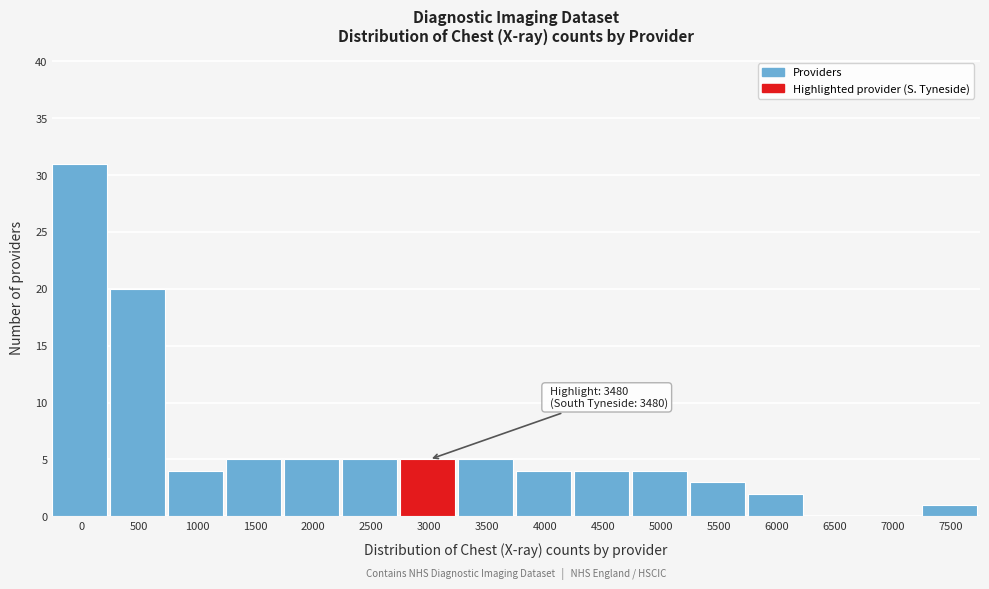

Reading left to right, transcribe all the data shown in this chart.

0=31	500=20	1000=4	1500=5	2000=5	2500=5	3000=5	3500=5	4000=4	4500=4	5000=4	5500=3	6000=2	6500=0	7000=0	7500=1